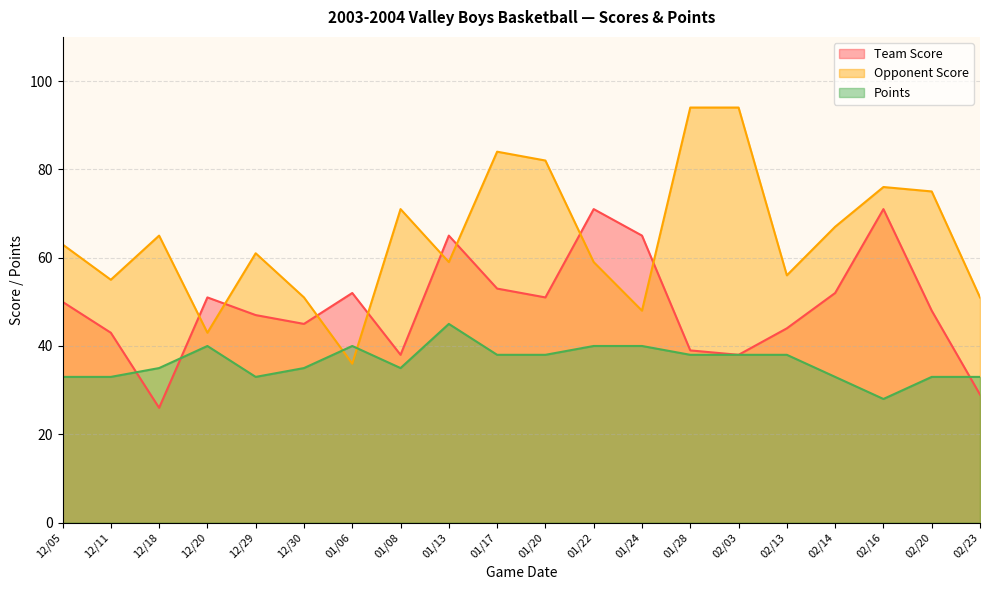

The Team Score series shows 65 at 01/24. True or false?

True